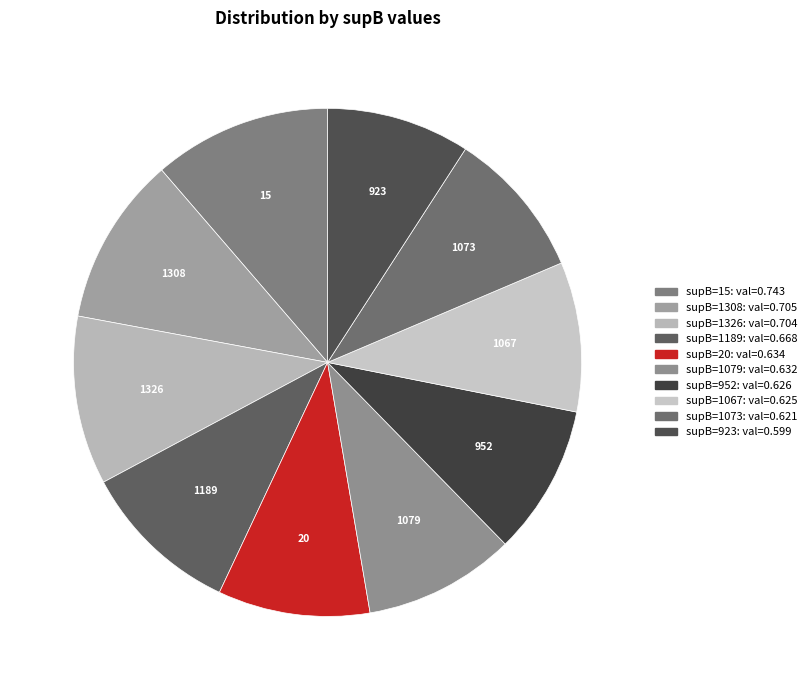

What is the largest slice in the pie chart?

15